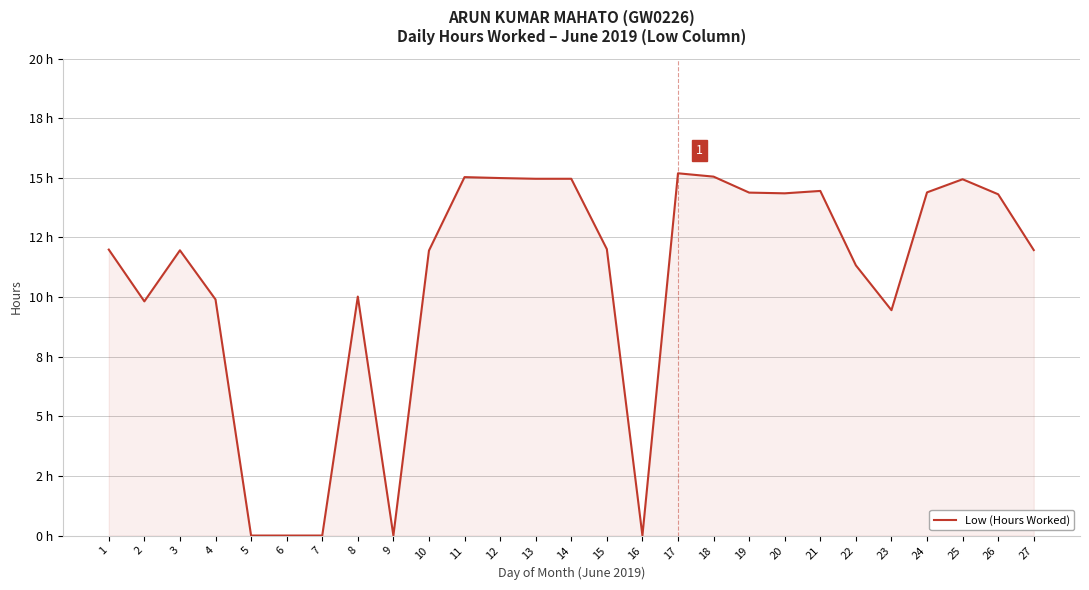

What is the ratio of the value at 18 to the value at 27?

1.3